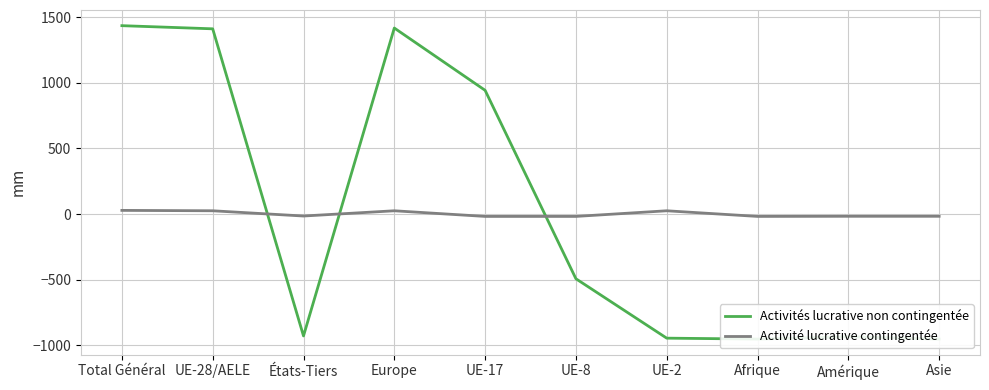

Rank the series by their maximum value, from highest to lowest.

Activités lucrative non contingentée, Activité lucrative contingentée